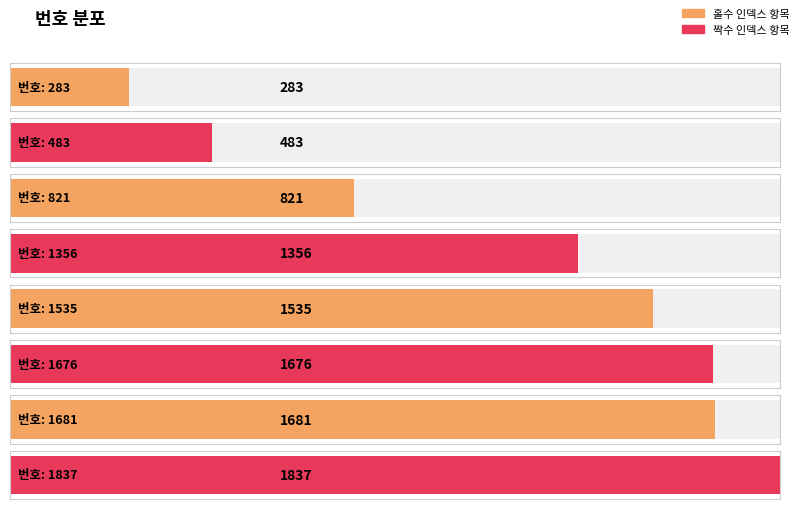

Where is the data nearest to the value 1060?

821